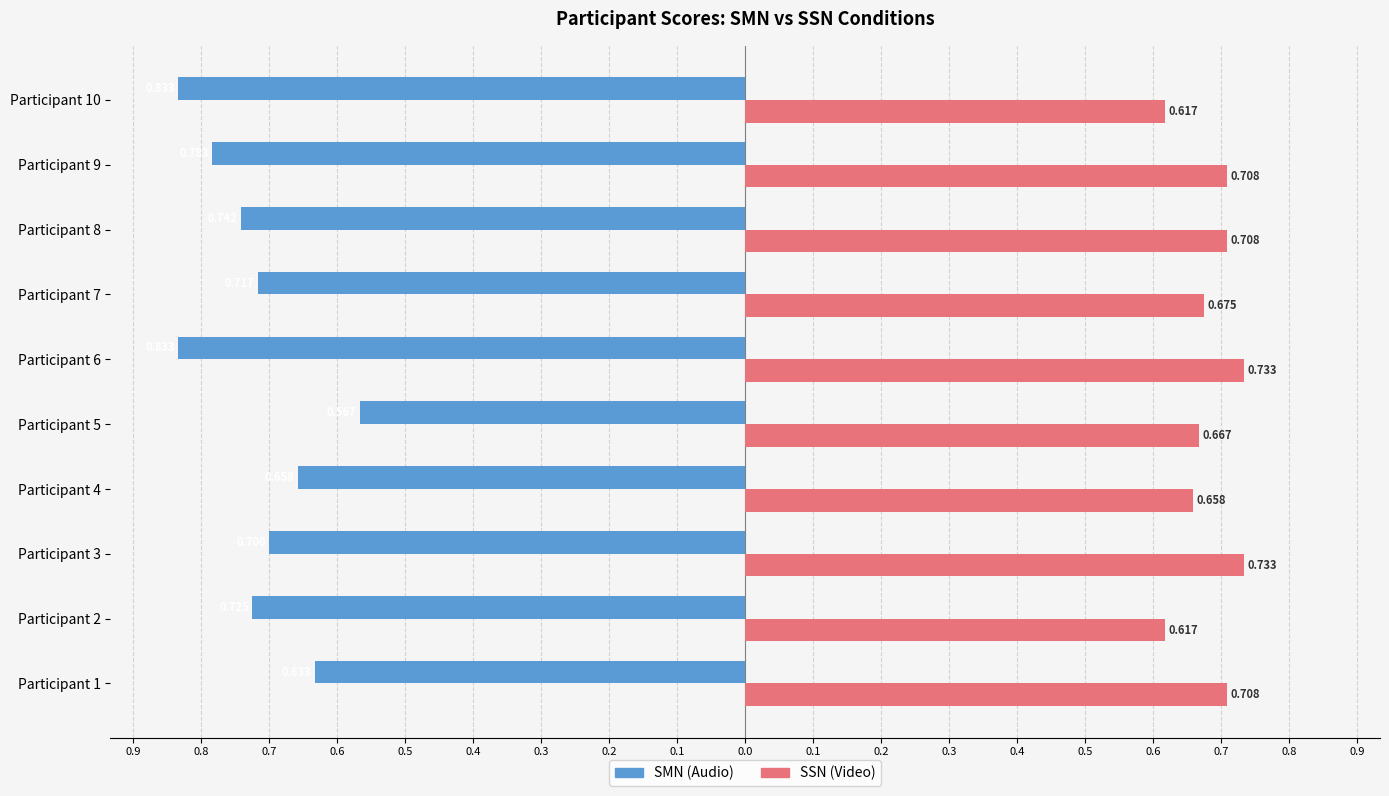

Reading right to left, extract all data points from this chart.

SMN (Audio): -0.8	-0.8	-0.7	-0.7	-0.8	-0.6	-0.7	-0.7	-0.7	-0.6
SSN (Video): 0.6	0.7	0.7	0.7	0.7	0.7	0.7	0.7	0.6	0.7